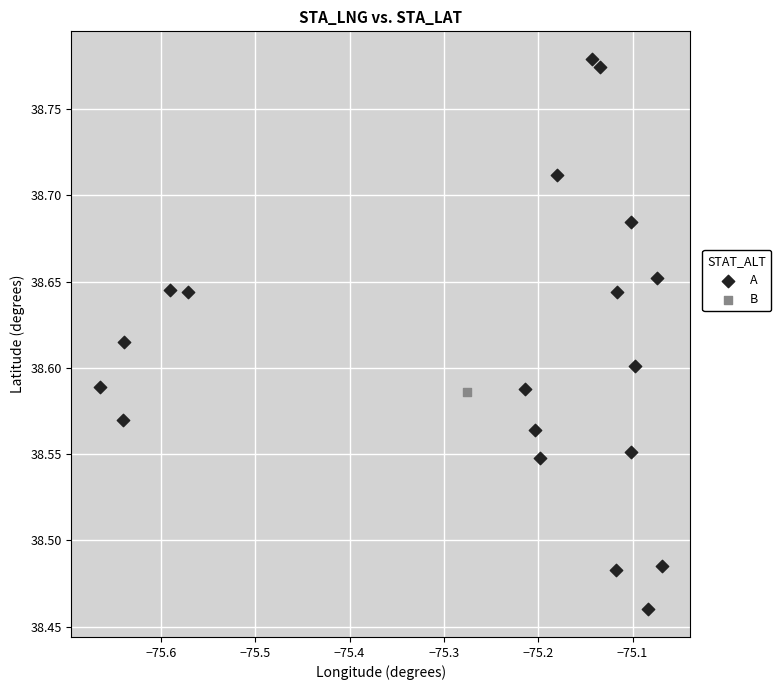

What are all the series names shown in the legend?

A, B